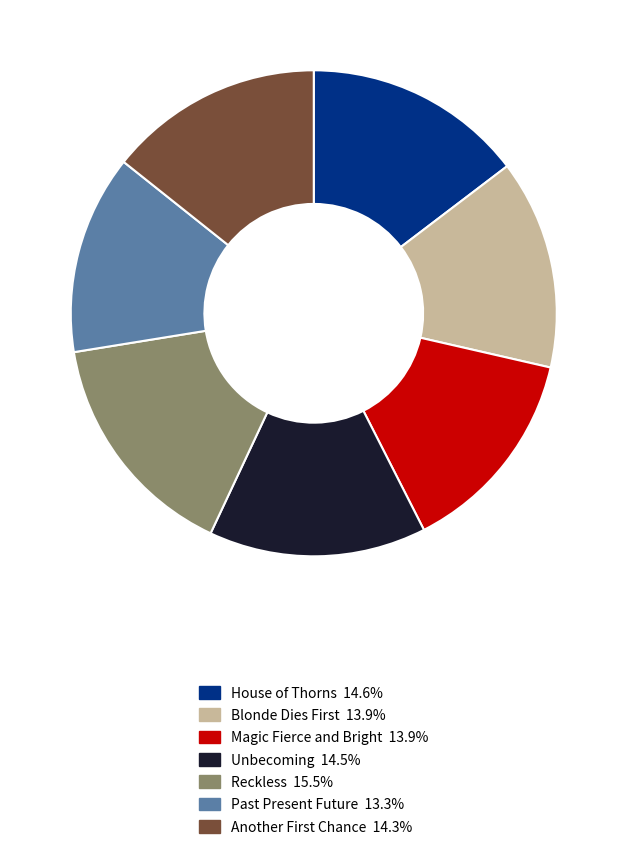

Combined, do Reckless and Unbecoming account for over 50%?

No